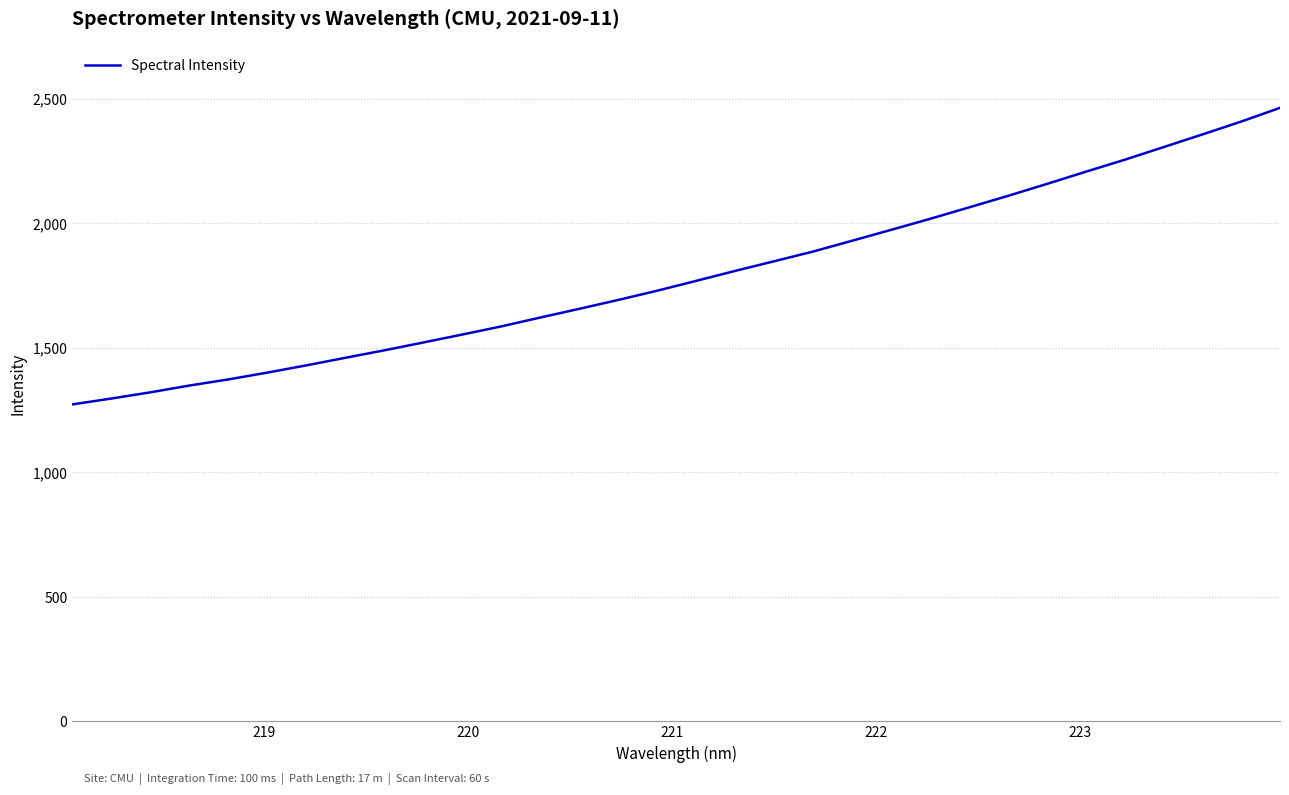

What is the difference between the maximum and minimum values?

1191.3